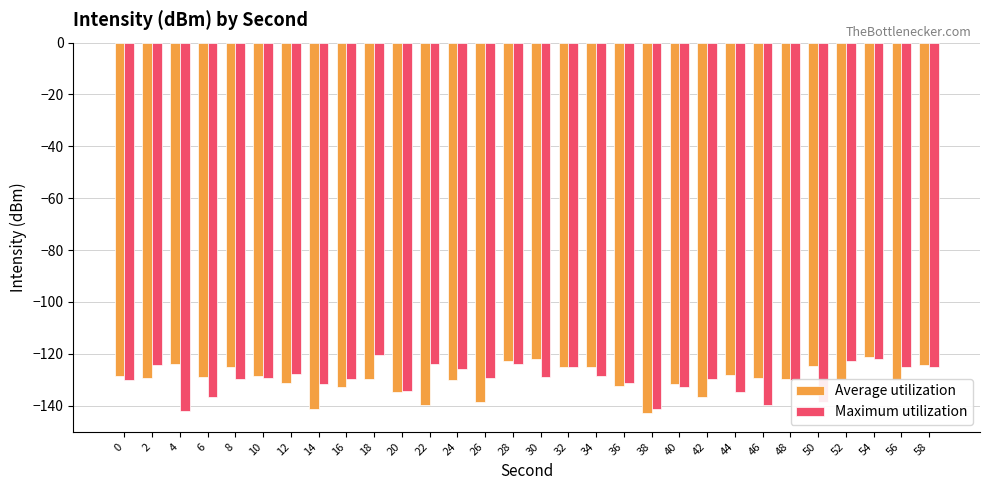

Is the value of Average utilization at 52 greater than the value of Maximum utilization at 6?

Yes